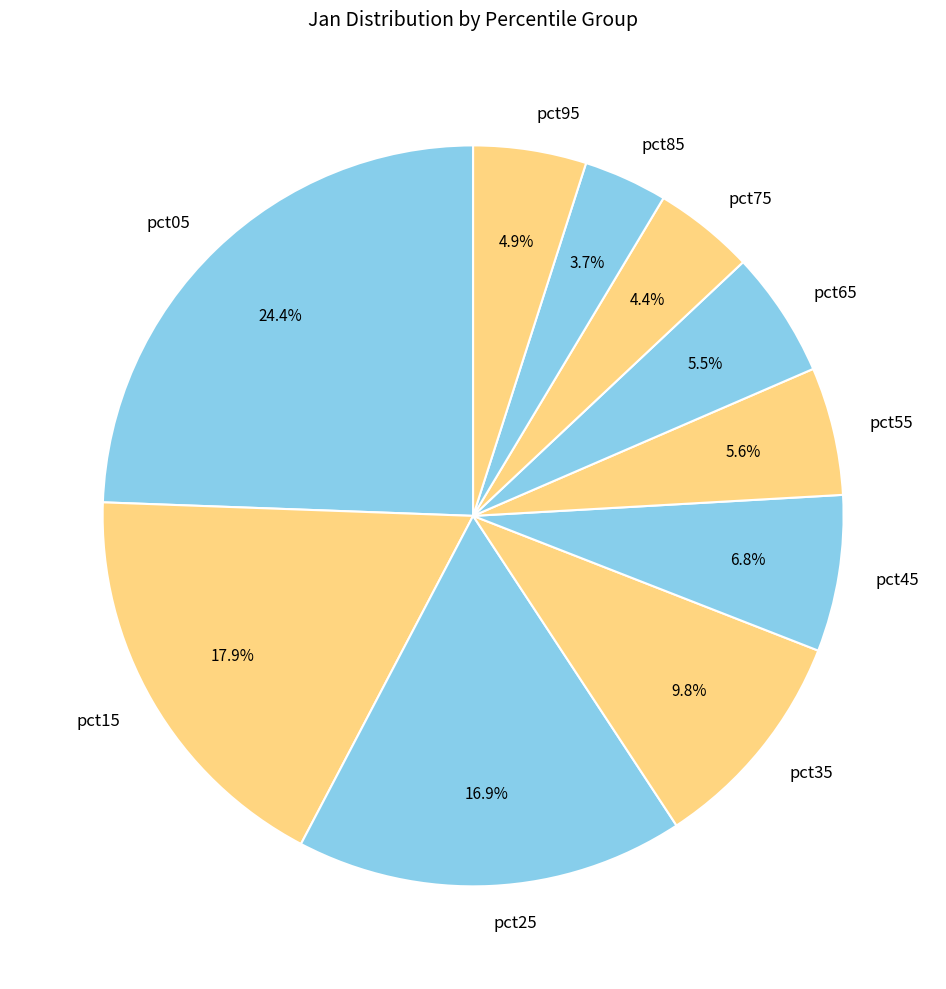

To the nearest percent, what is the difference between the largest and smallest slice percentages?

21%